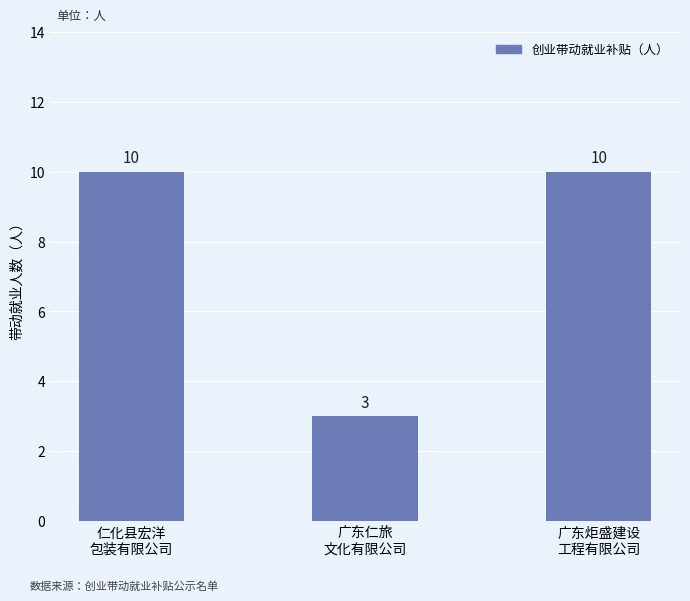

How many values are between 3 and 10?

3